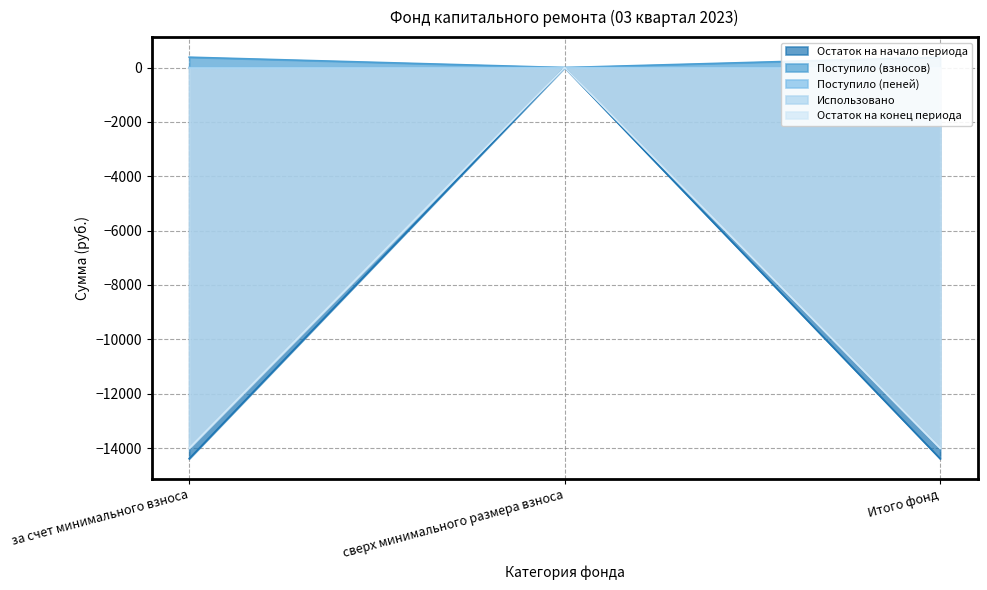

At how many categories does at least one series exceed -234?

3